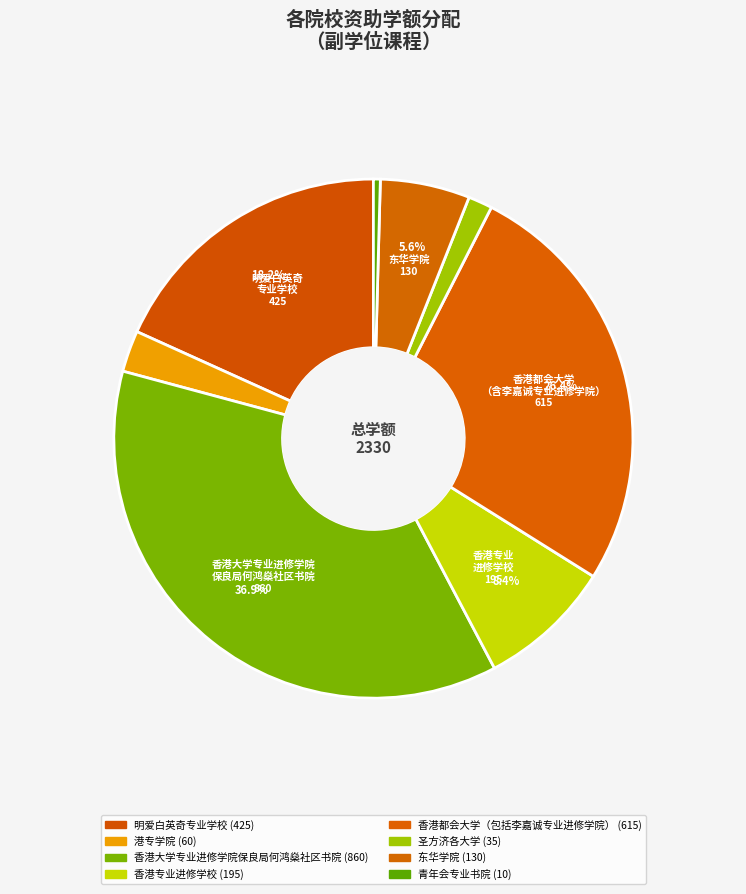

Is it true that 东华学院 is 6% of the pie?

True